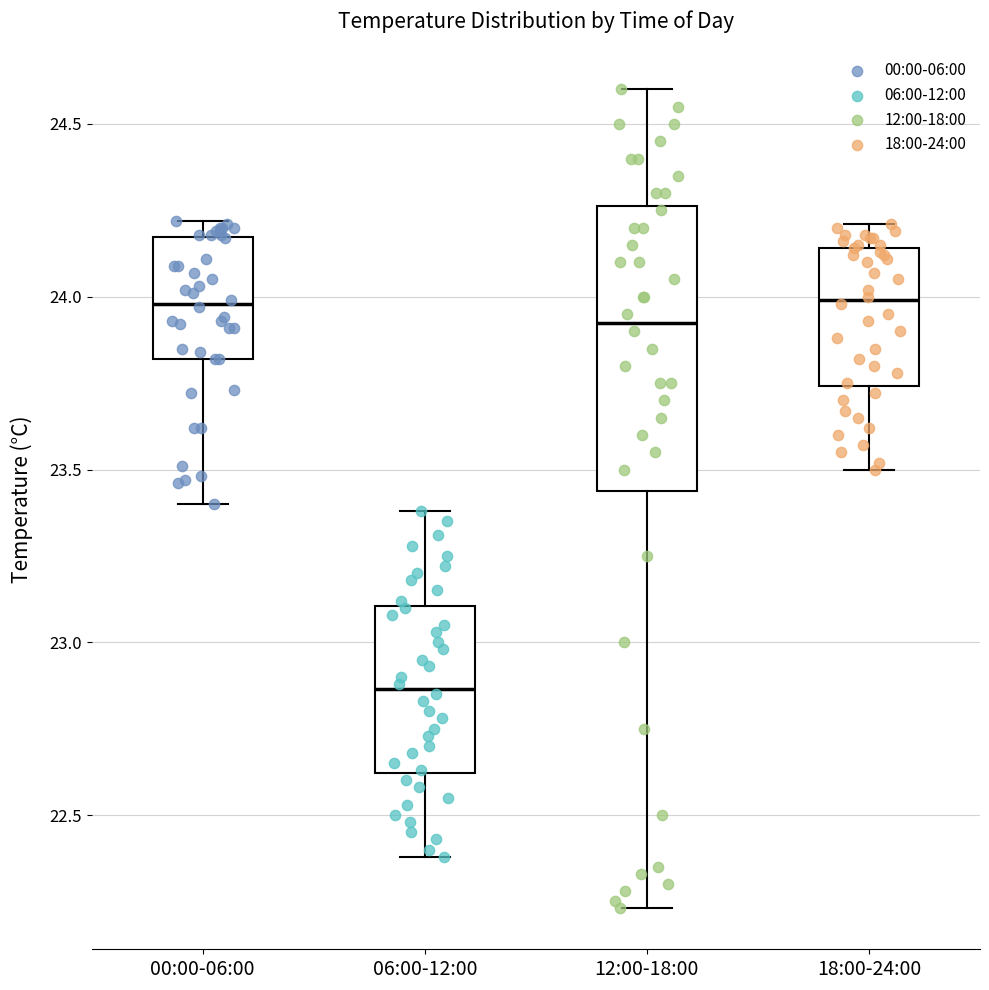

Comparing the boxes themselves (not the whiskers), which one is the tallest?

12:00-18:00